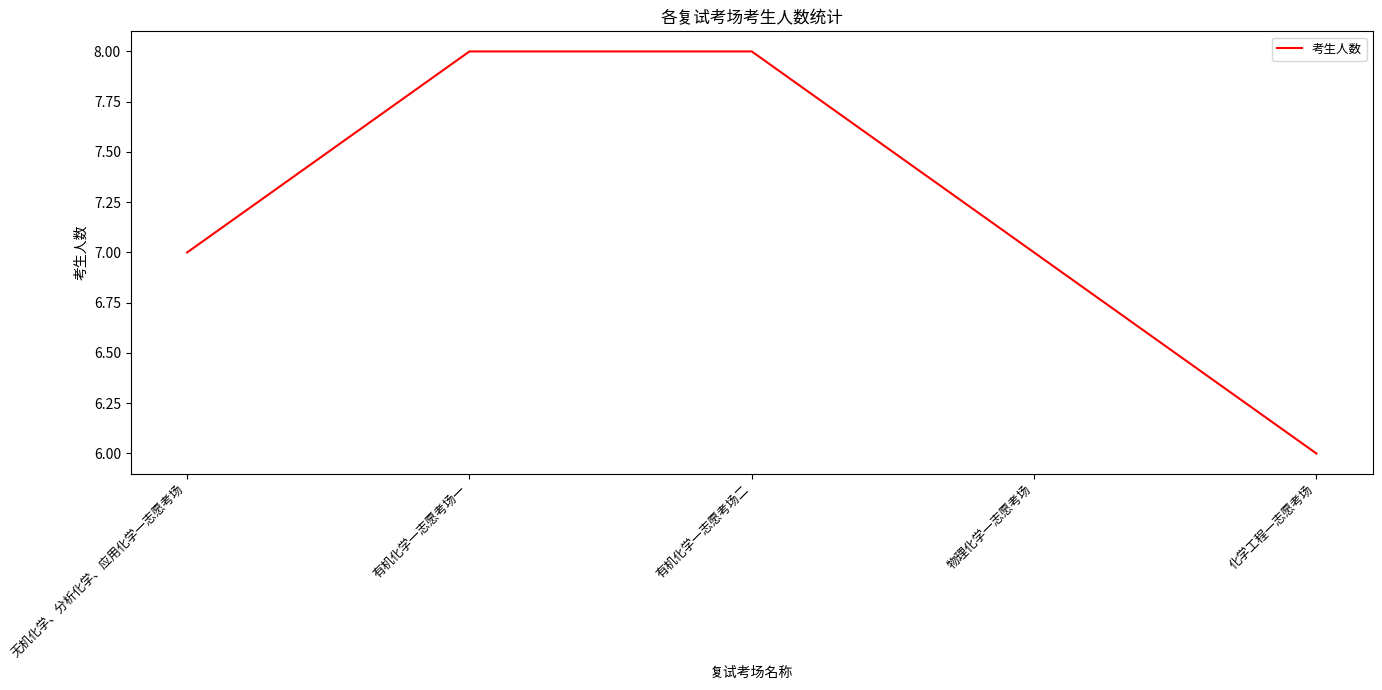

What value does the data have at 有机化学一志愿考场一?

8